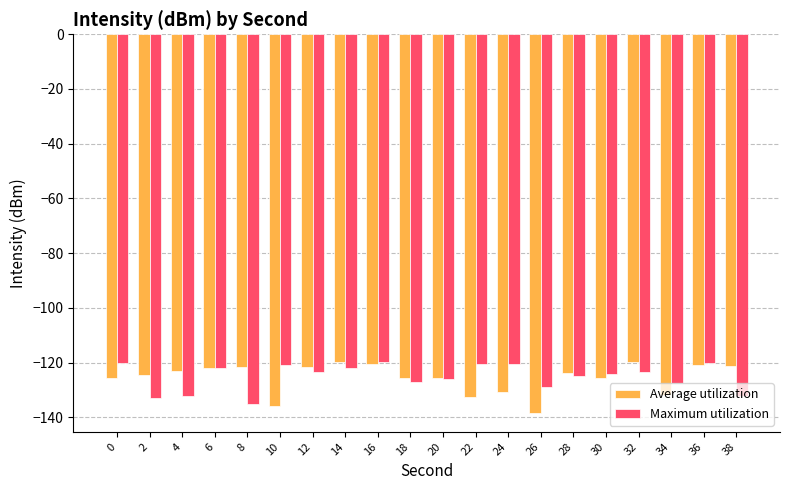

Is it true that Average utilization equals -92.8 at 22?

False